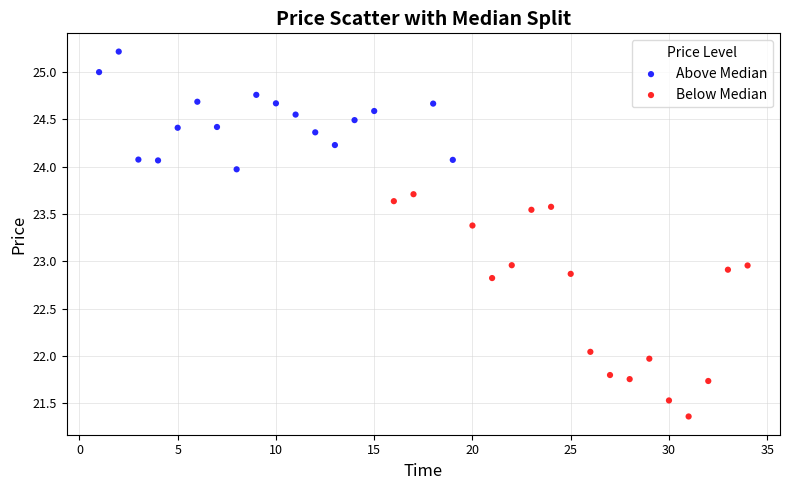

Which series contains the highest Y value?

Above Median